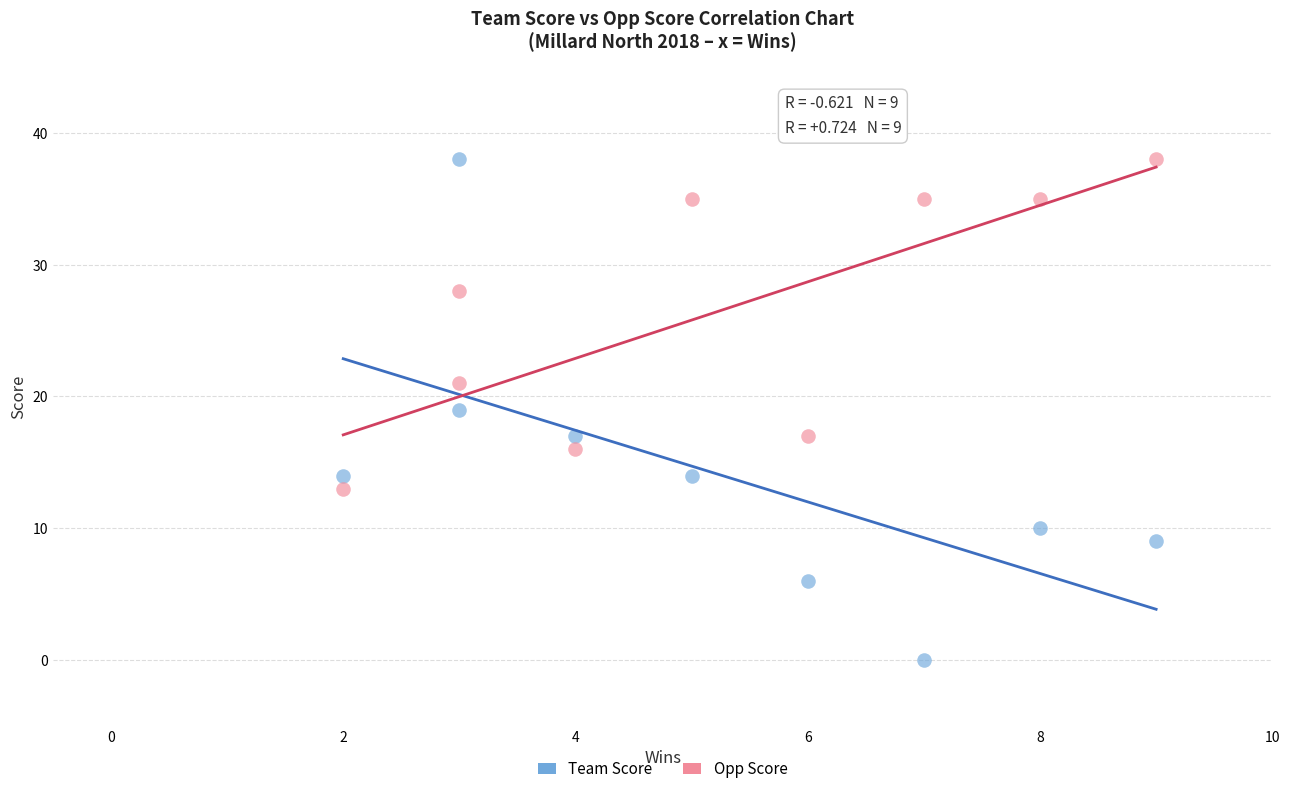

What is the X range (max minus min) for the scatter plot?

7